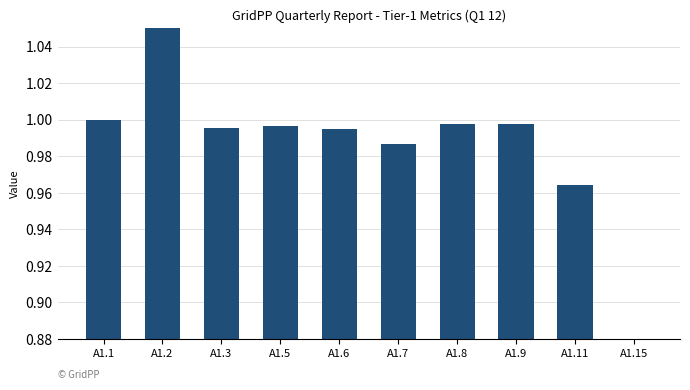

Read the value at A1.11.

1.0